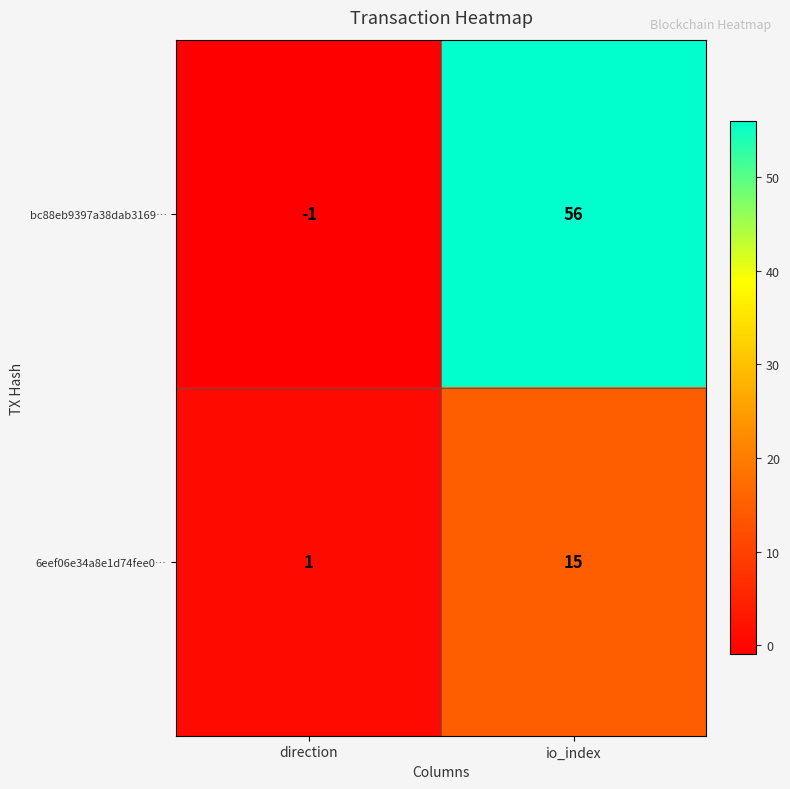

What is the sum of the bc88eb9397a38dab3169… values at io_index and direction?

55